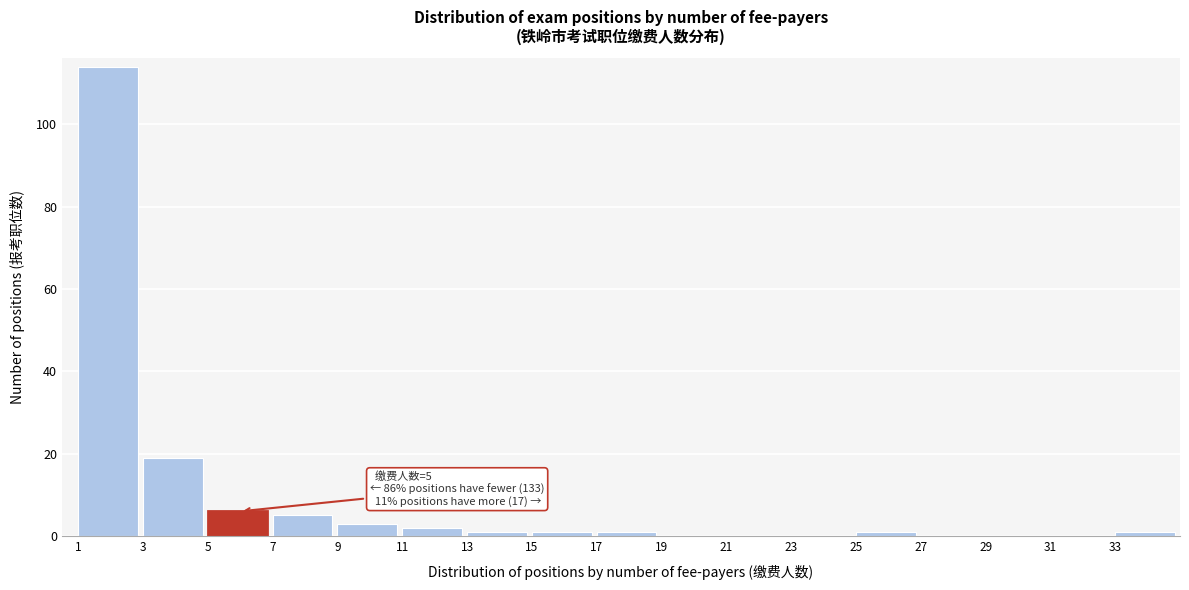

Over which range of the x-axis is the bar tallest?

1 to 3